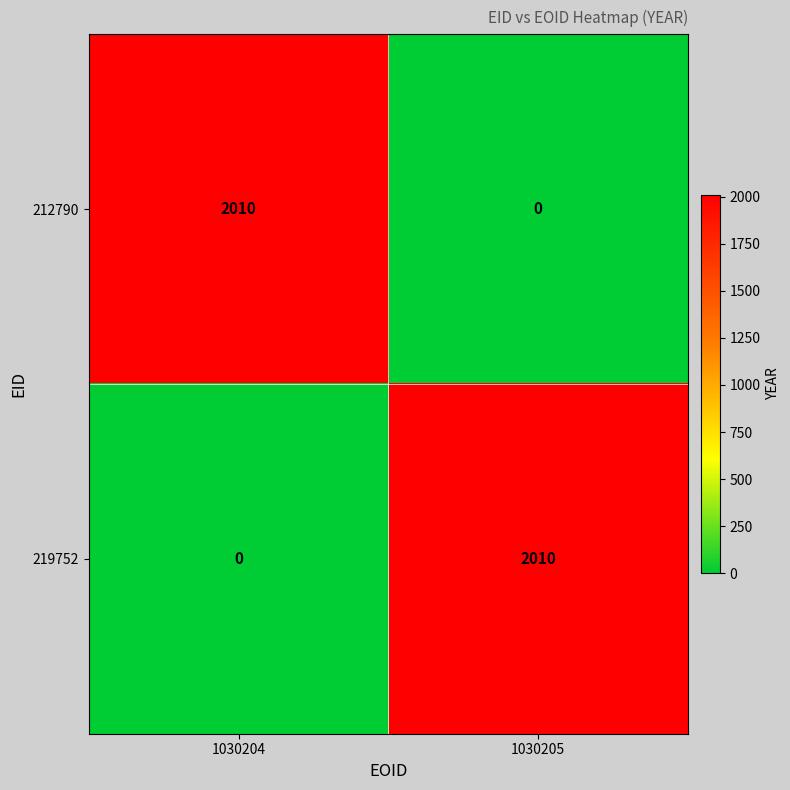

Reading left to right, extract all data points from this chart.

212790: 2010	0
219752: 0	2010